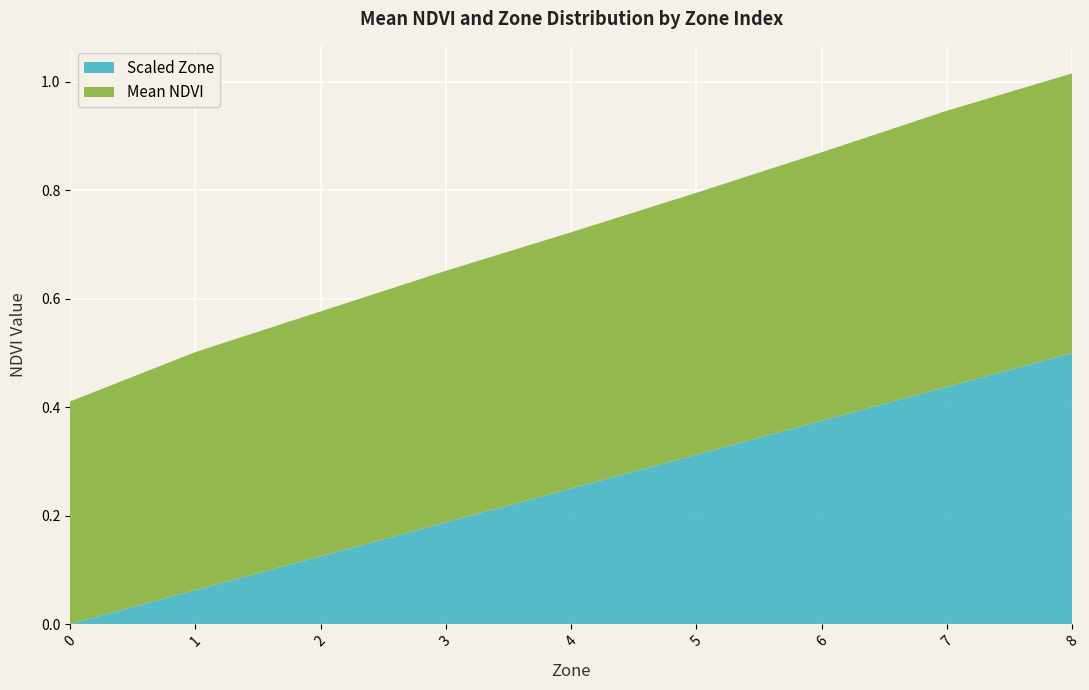

Rank the categories by Scaled Zone value from highest to lowest.

8, 7, 6, 5, 4, 3, 2, 1, 0